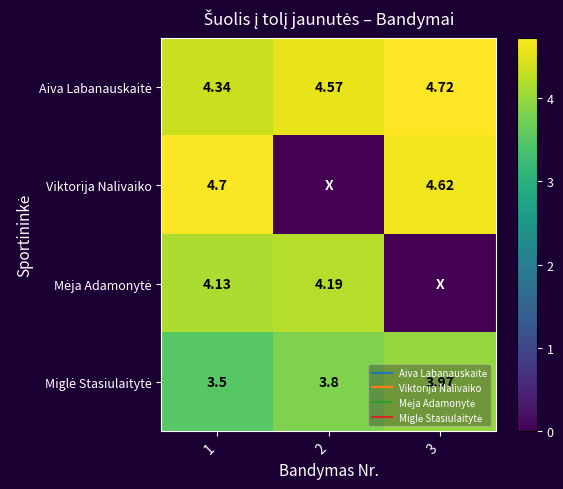

What is the difference between the maximum and minimum values in the Miglė Stasiulaitytė series?

0.5